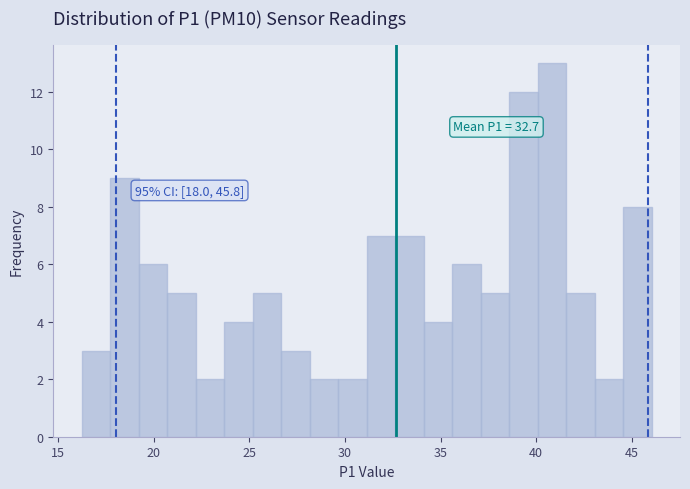

Around what value on the x-axis is the tallest bar? Give the approximate position of its centre, as read against the axis.

41.0